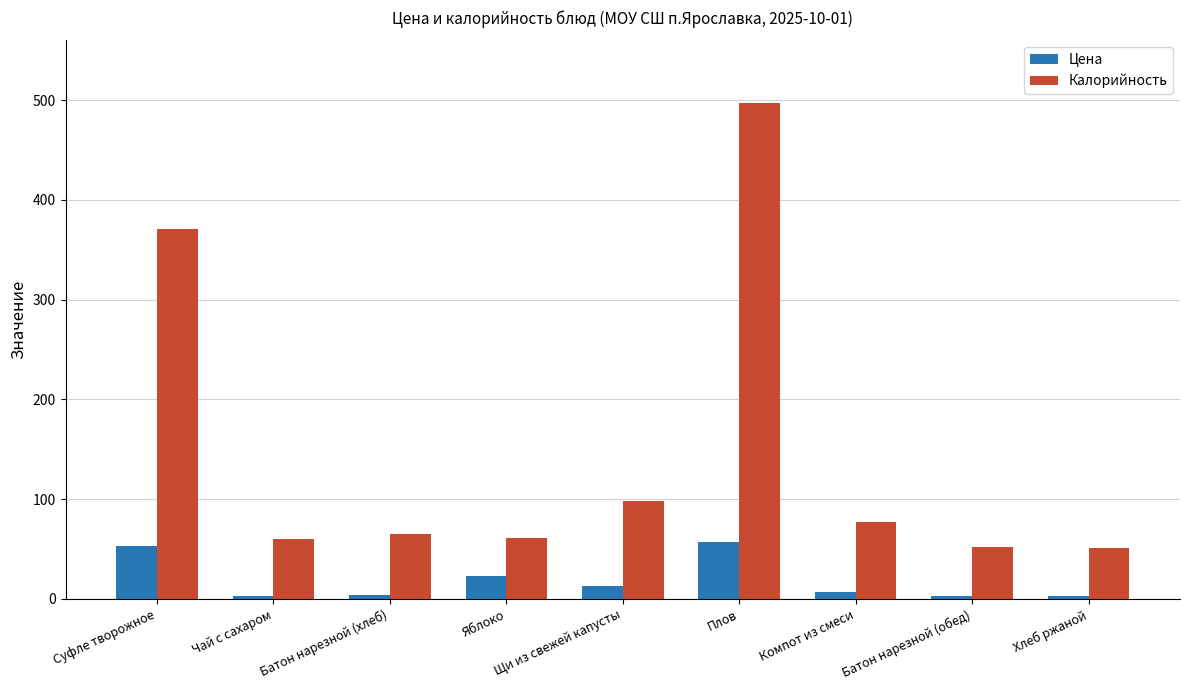

The Калорийность series shows 77.4 at Компот из смеси. True or false?

True